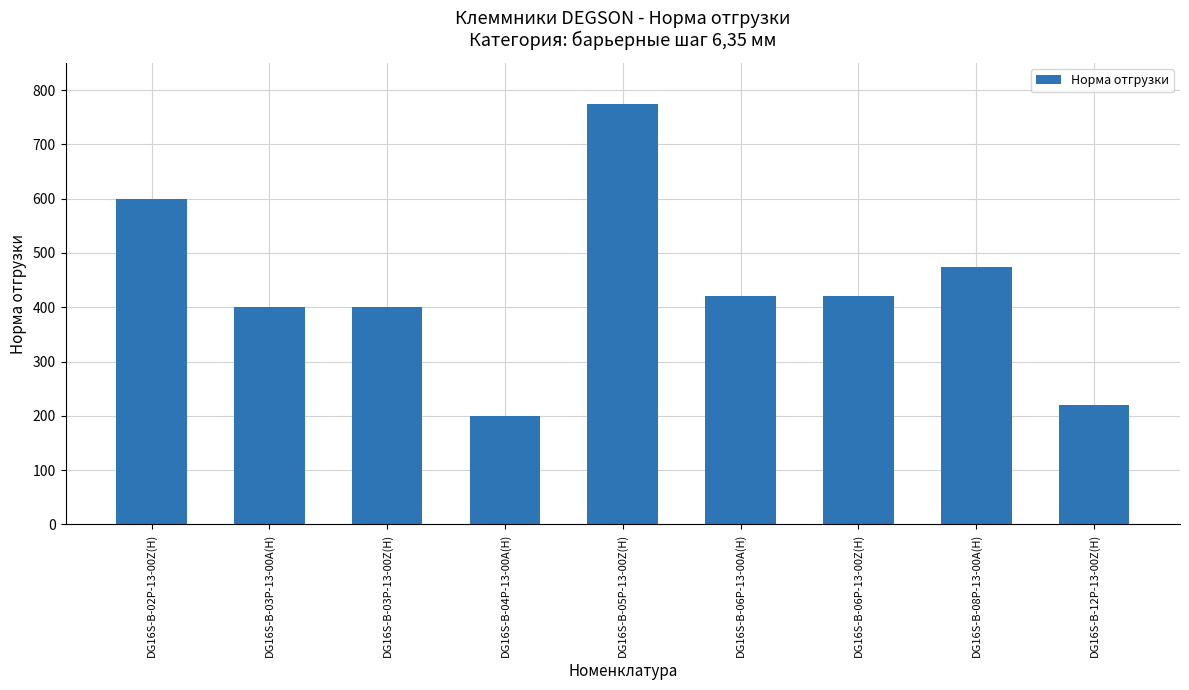

What is the average value?

434